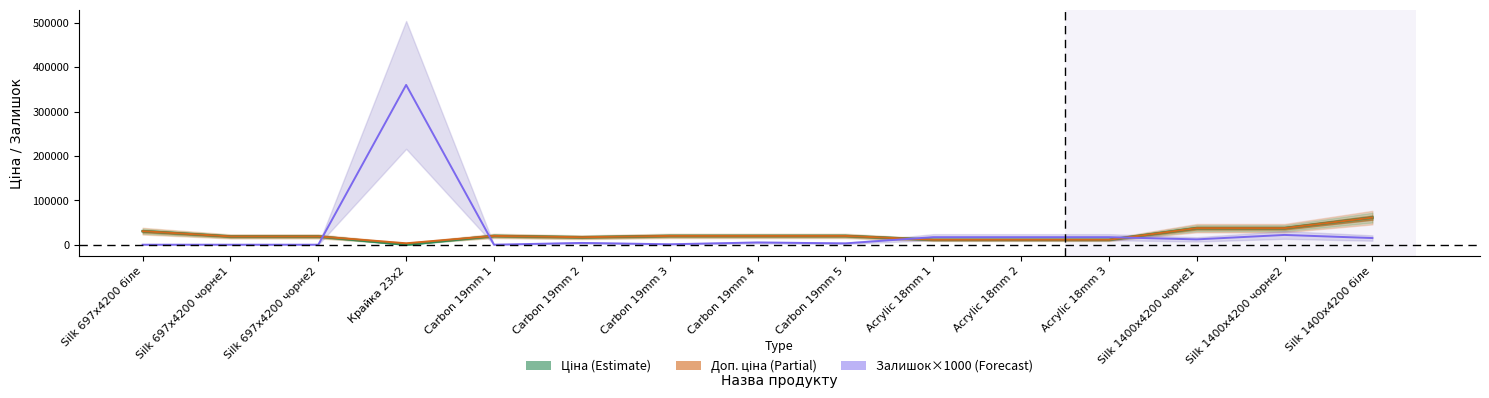

In Доп. ціна (Partial), how many points are lower than both neighbors (excluding endpoints)?

2